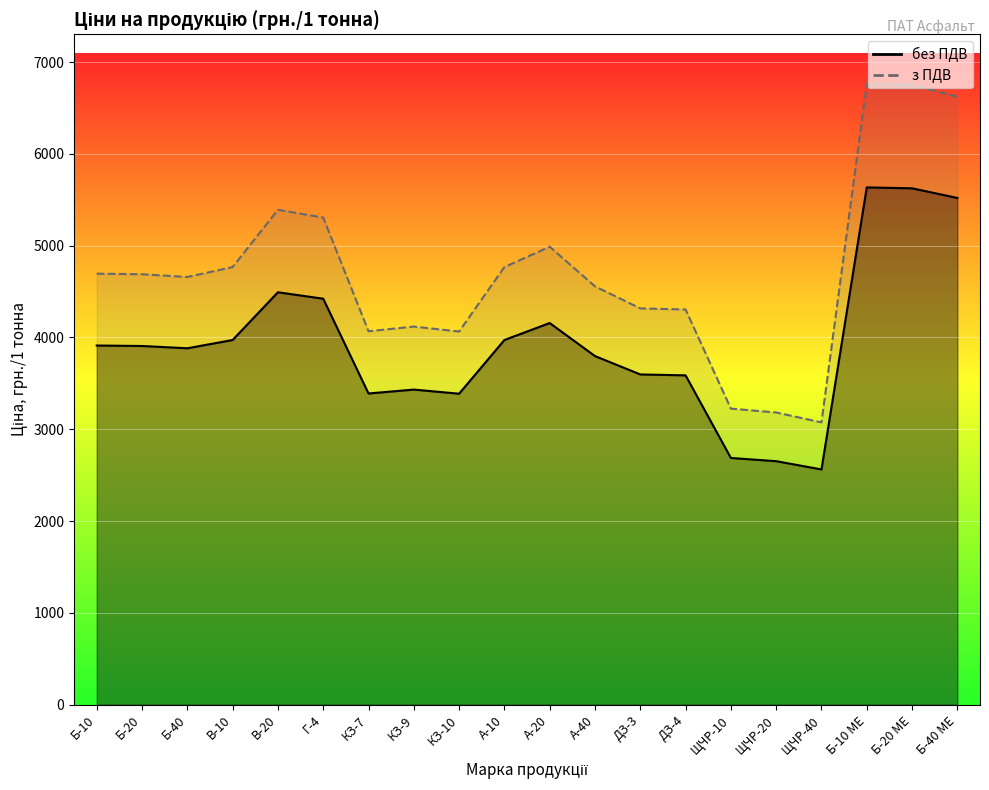

In з ПДВ, how many points are lower than both neighbors (excluding endpoints)?

4